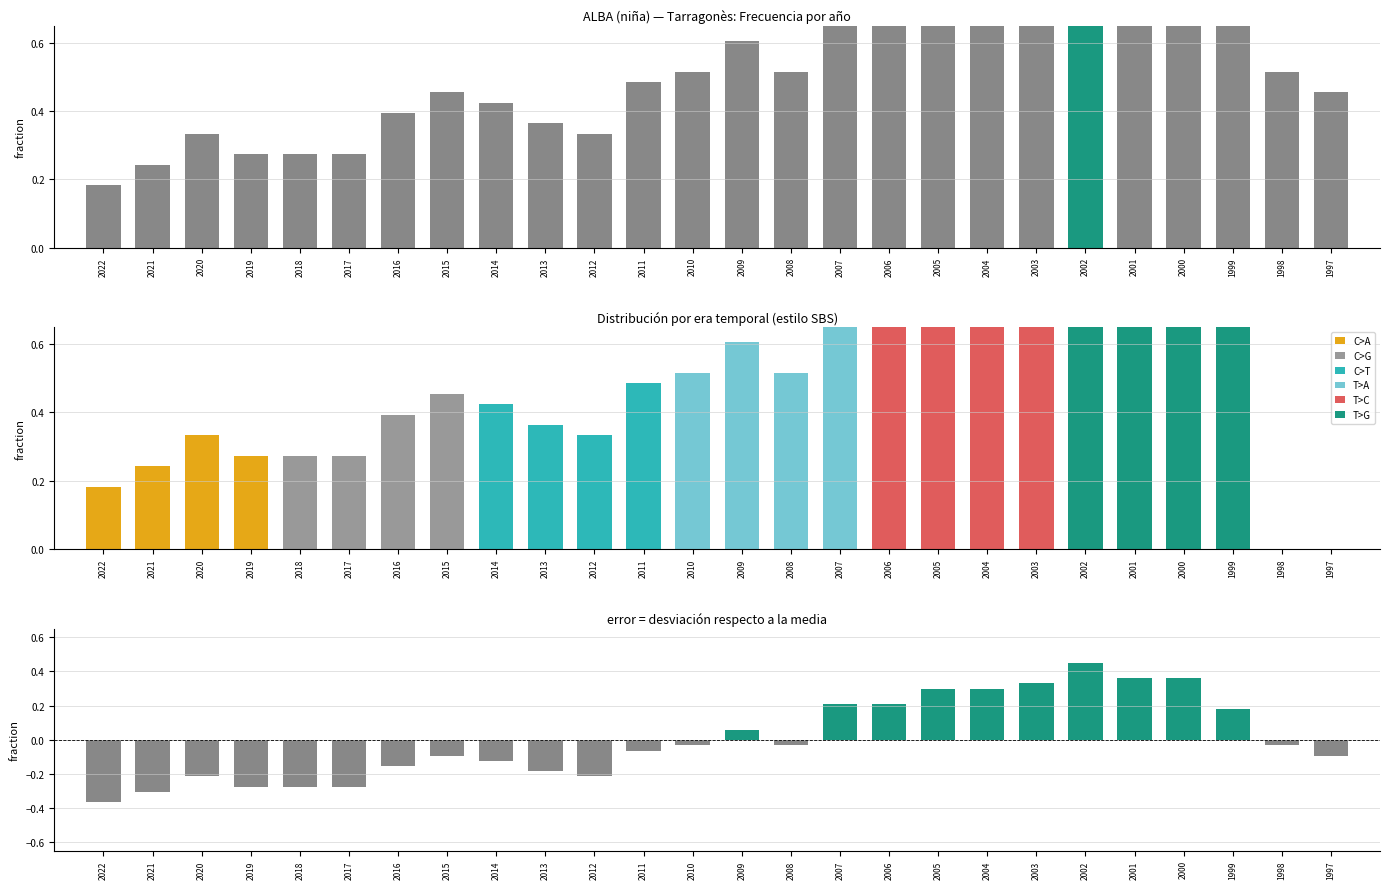

What is the average value?

0.5